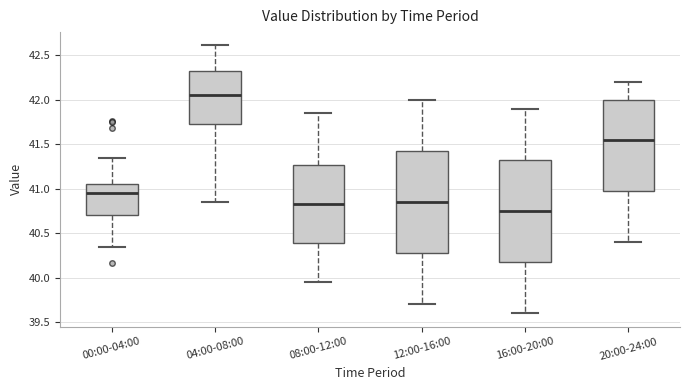

Where does the lower whisker of the box for 08:00-12:00 end on the y-axis? The values are not printed on the chart, so give them approximately, as read against the axis.

39.95